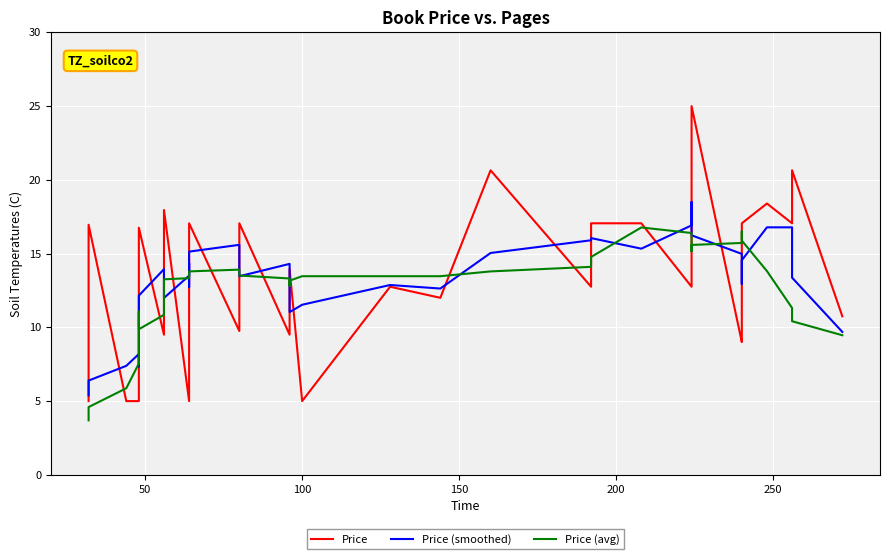

In Price (smoothed), how many points are higher than both neighbors (excluding endpoints)?

9